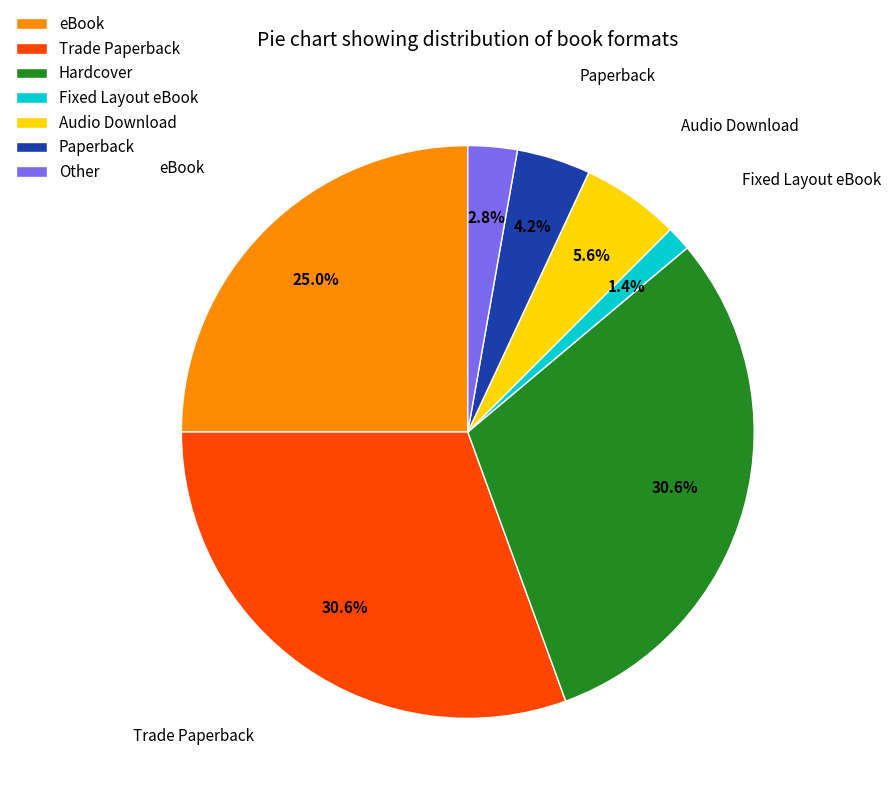

To the nearest percent, what is the difference between the largest and smallest slice percentages?

29%